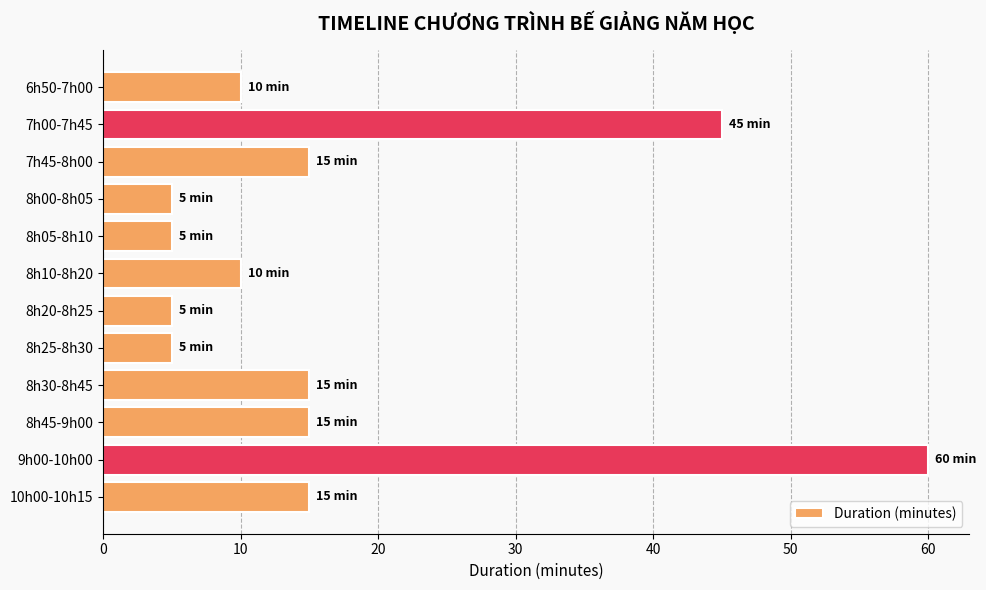

What is the change in value from 8h05-8h10 to 8h10-8h20?

+5